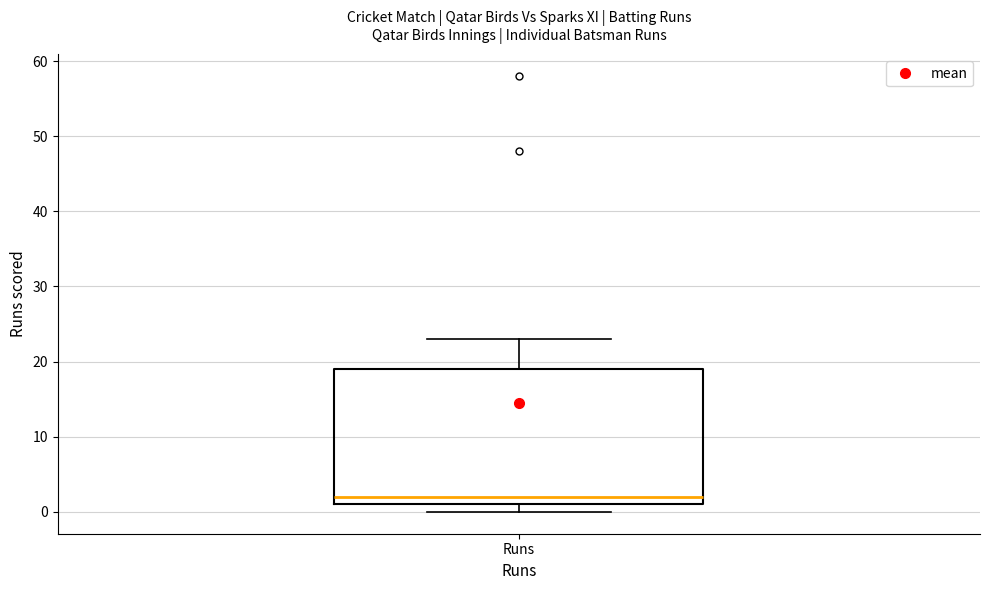

Transcribe this box plot: give where the median line is, the range the box spans, and where the two whiskers end, as read against the y-axis. The values are not printed on the chart, so give them approximately, as read against the axis.

median 2, box 1 to 19, whiskers 0 to 23